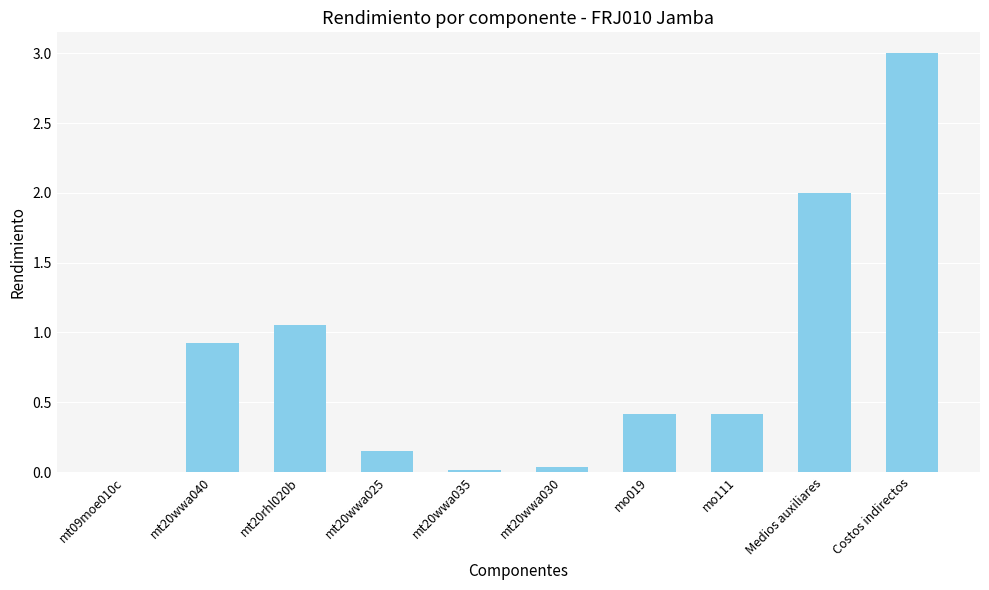

What is the greatest value displayed?

3.0